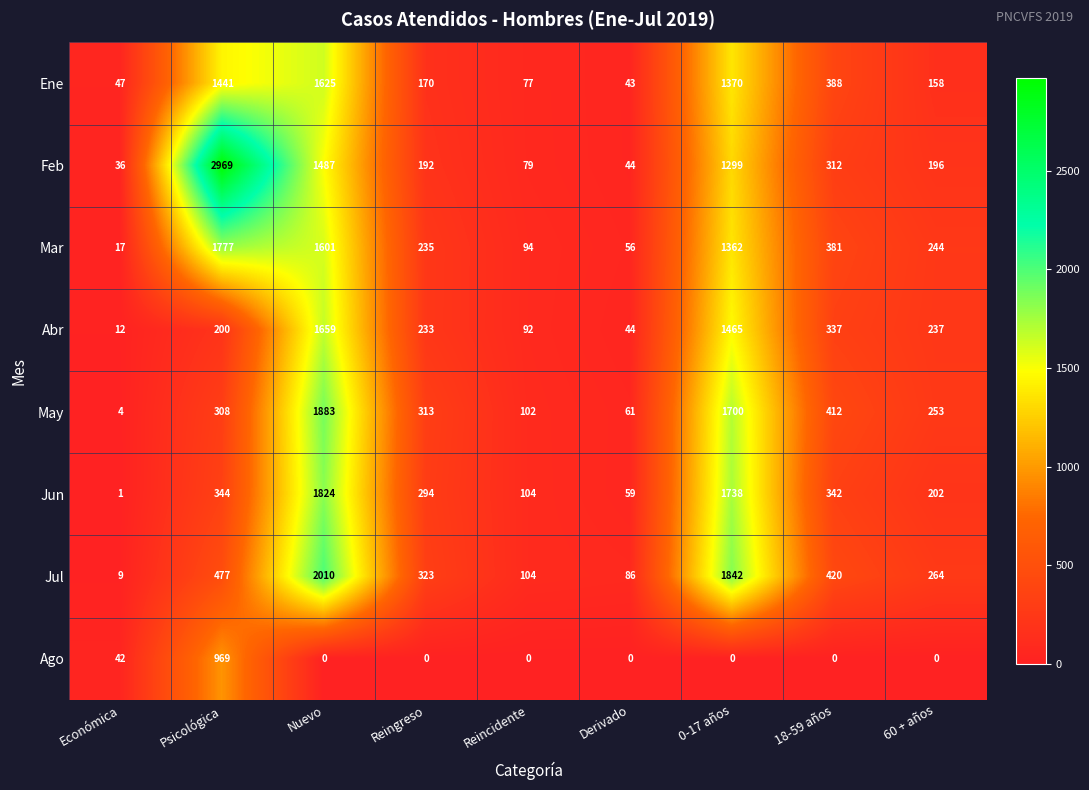

What is the total value across all series at 0-17 años?

10776